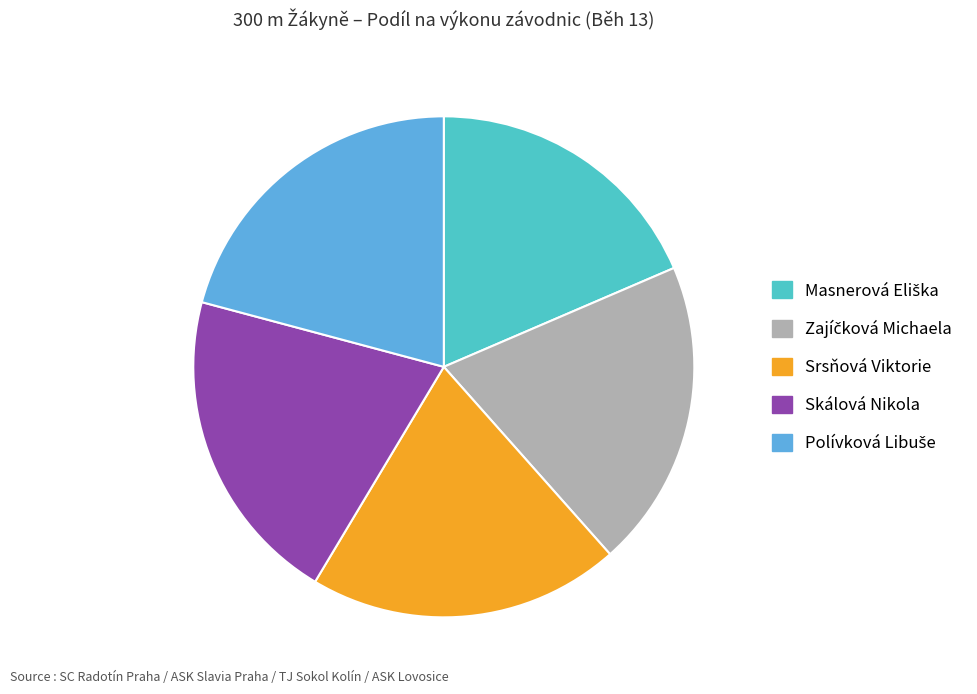

Is there any slice that represents more than half of the pie?

No